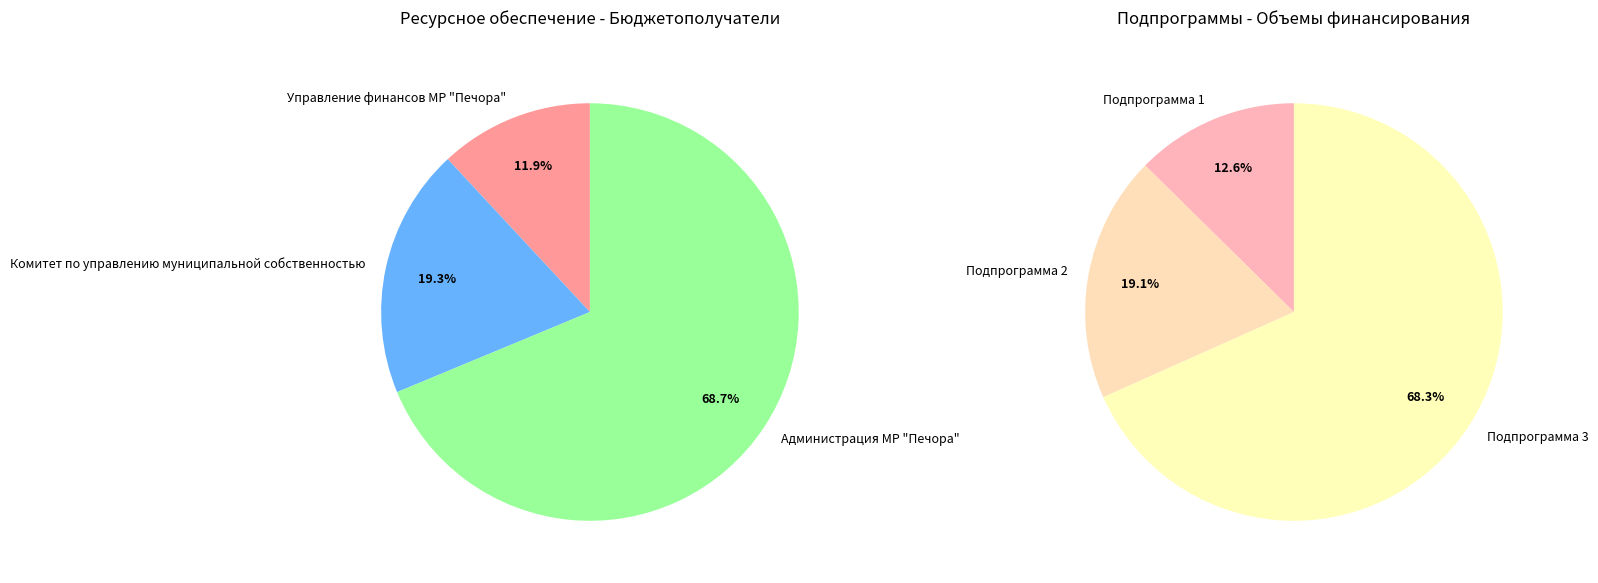

To the nearest percent, what is the difference between the largest and smallest slice percentages?

57%